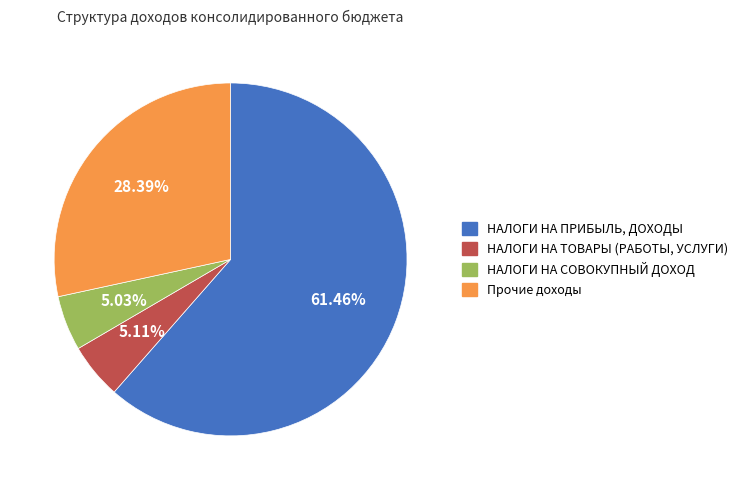

To the nearest percent, what portion does НАЛОГИ НА ТОВАРЫ (РАБОТЫ, УСЛУГИ) represent?

5%